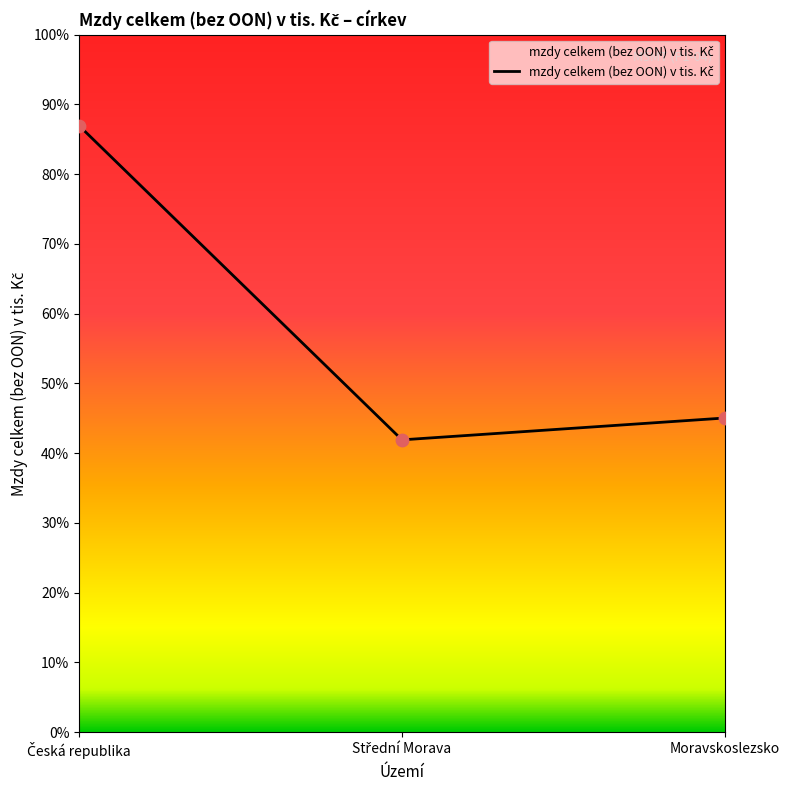

Approximately how many times larger is the value at Moravskoslezsko compared to Střední Morava?

1.1